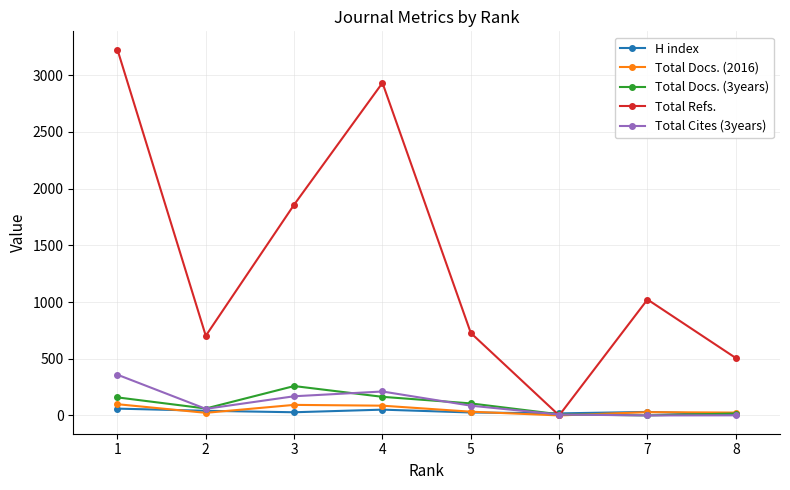

What value does the Total Refs. series have at 7?

1022